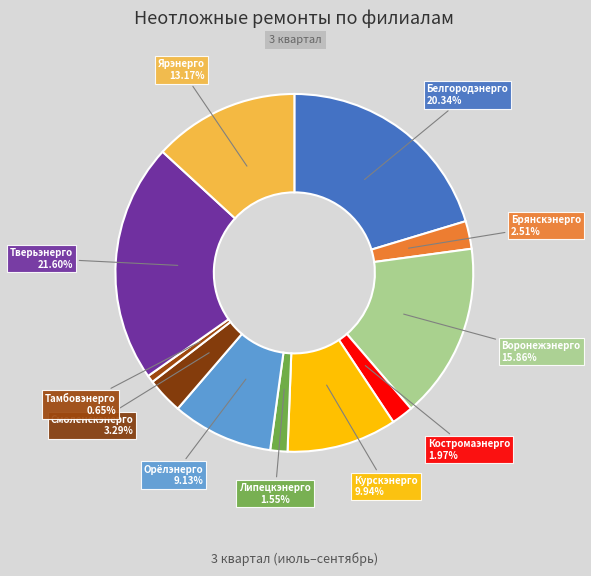

How many segments does this pie chart have?

11